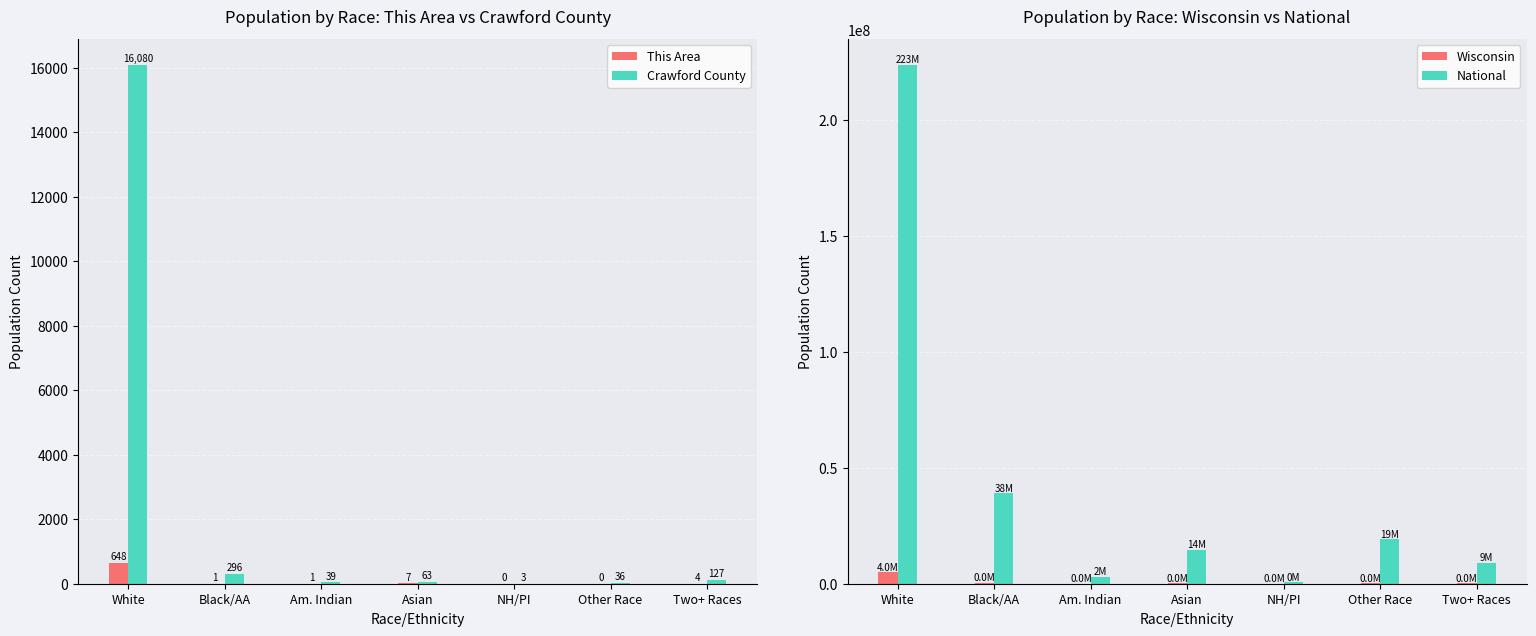

At which label does This Area first exceed 1?

White